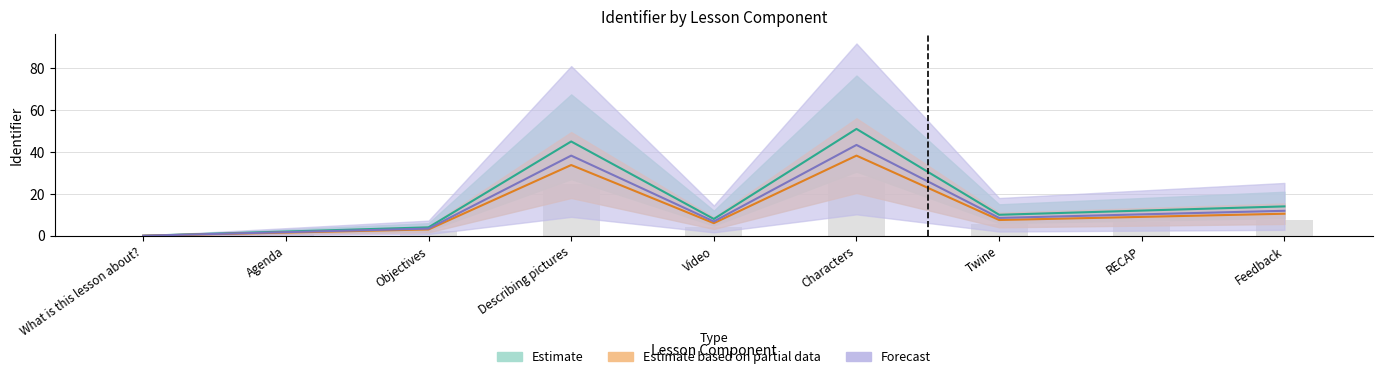

What is the average value of the Estimate based on partial data series?

13.8